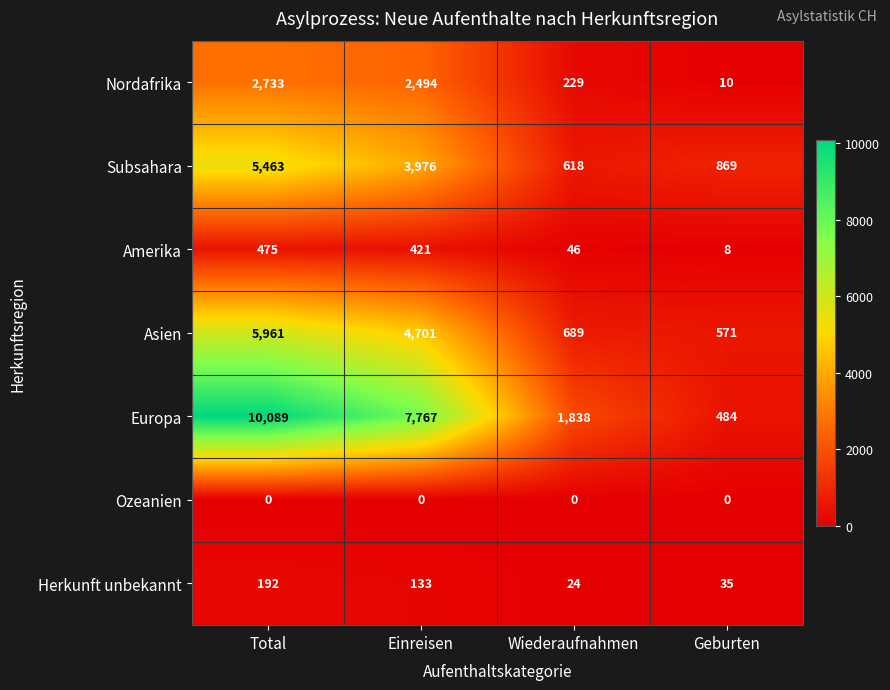

What is the difference between the highest and lowest values at Total?

10089